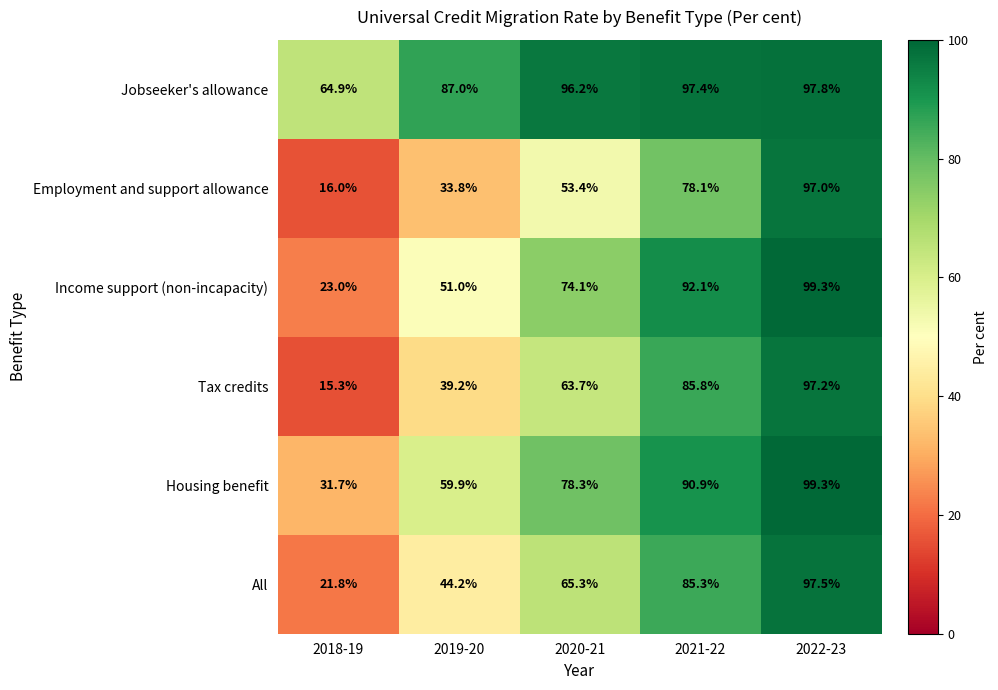

Which category has the lowest value in the Housing benefit series?

2018-19